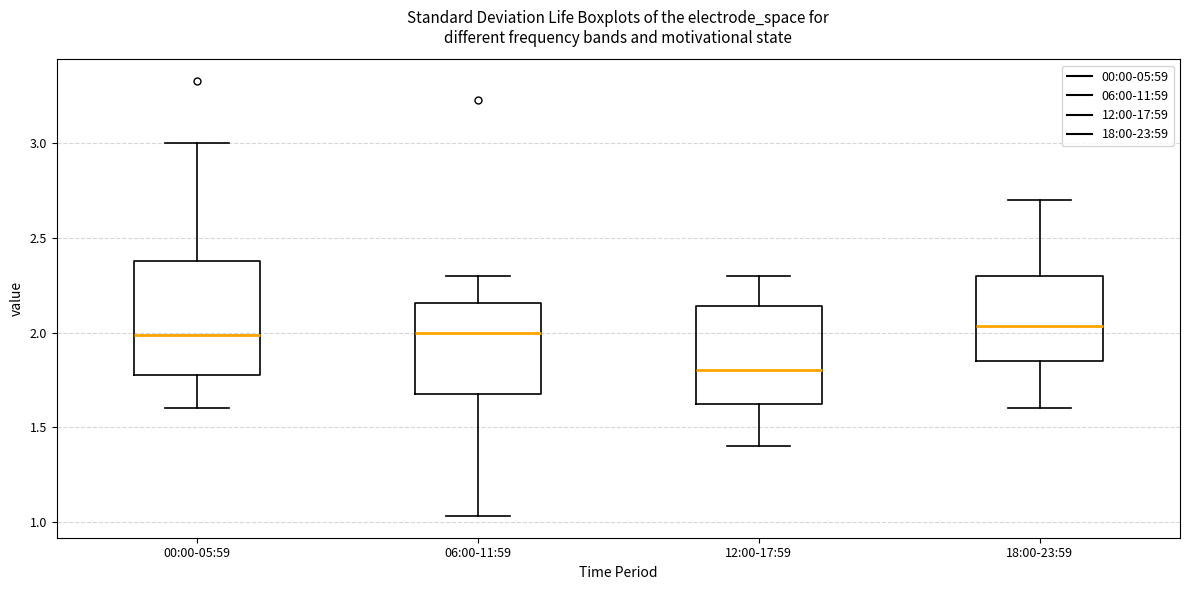

Reading left to right, transcribe this box plot: for each box, give where its median line is, the range the box spans, and where its two whiskers end, as read against the y-axis. The values are not printed on the chart, so give them approximately, as read against the axis.

00:00-05:59: median 2.00, box 1.80 to 2.40, whiskers 1.60 to 3.00
06:00-11:59: median 2.00, box 1.70 to 2.15, whiskers 1.05 to 2.30
12:00-17:59: median 1.80, box 1.60 to 2.15, whiskers 1.40 to 2.30
18:00-23:59: median 2.05, box 1.85 to 2.30, whiskers 1.60 to 2.70